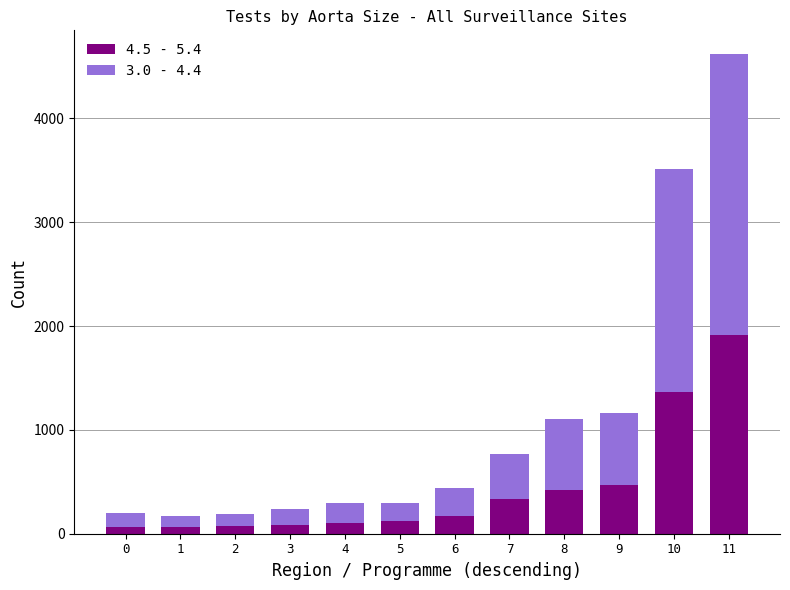

What is the highest value of the 4.5 - 5.4 series?

1914